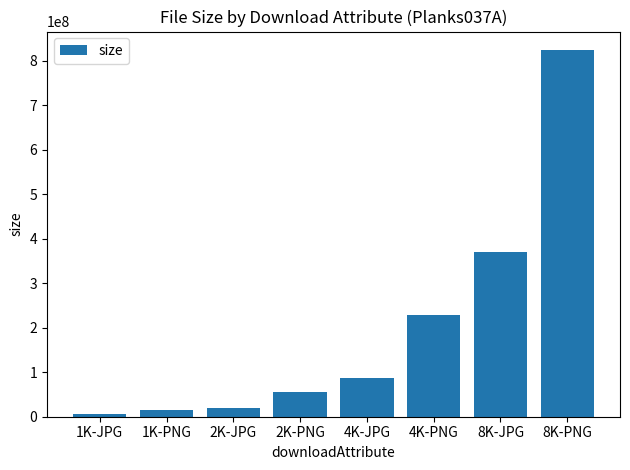

Approximately how many times larger is the value at 1K-PNG compared to 1K-JPG?

2.6